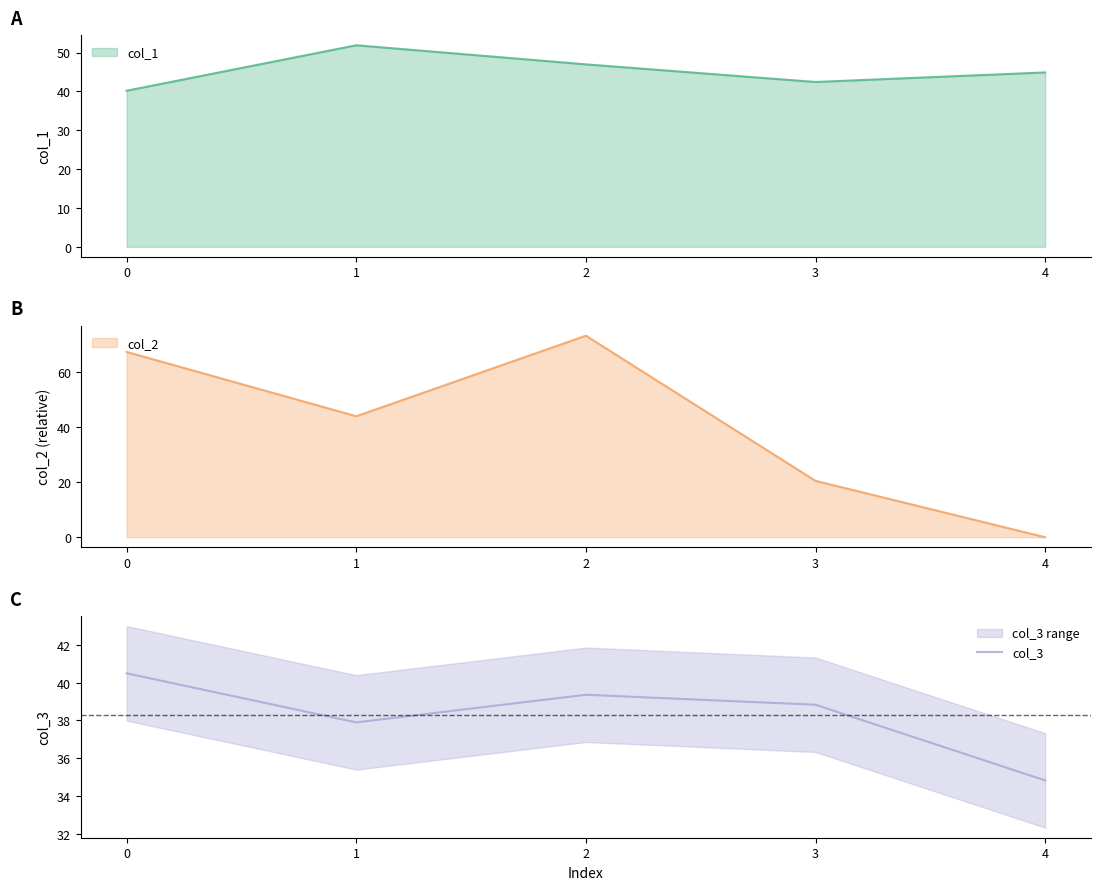

True or false: the data shows 38.8 at 3.

True